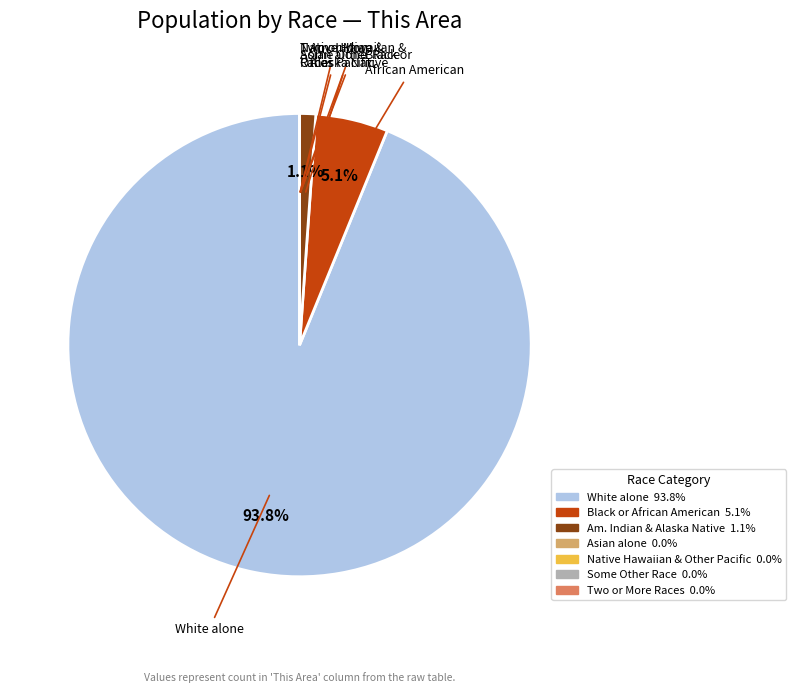

Is there any slice that represents more than half of the pie?

Yes